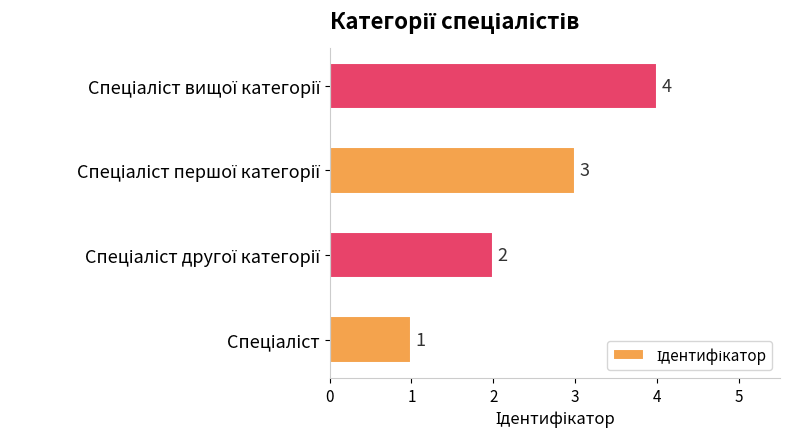

How many data points are less than 3?

2